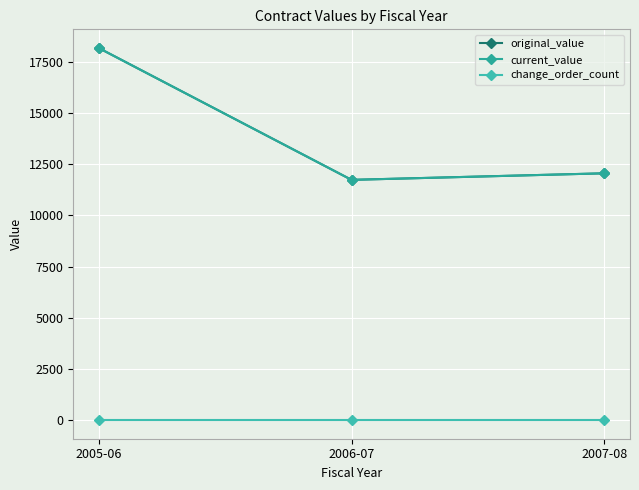

Reading right to left, transcribe all the data shown in this chart.

original_value: 2007-08=12060.0	2006-07=11740.0	2005-06=18185.6
current_value: 2007-08=12060.0	2006-07=11740.0	2005-06=18185.6
change_order_count: 2007-08=0.0	2006-07=0.0	2005-06=0.0